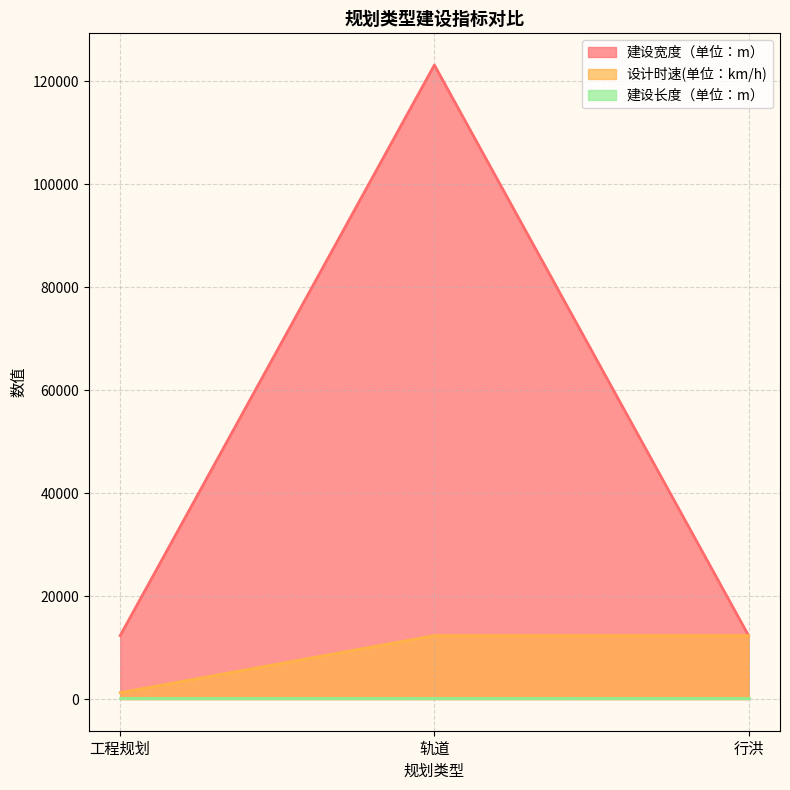

Which label corresponds to the largest value in the chart?

轨道